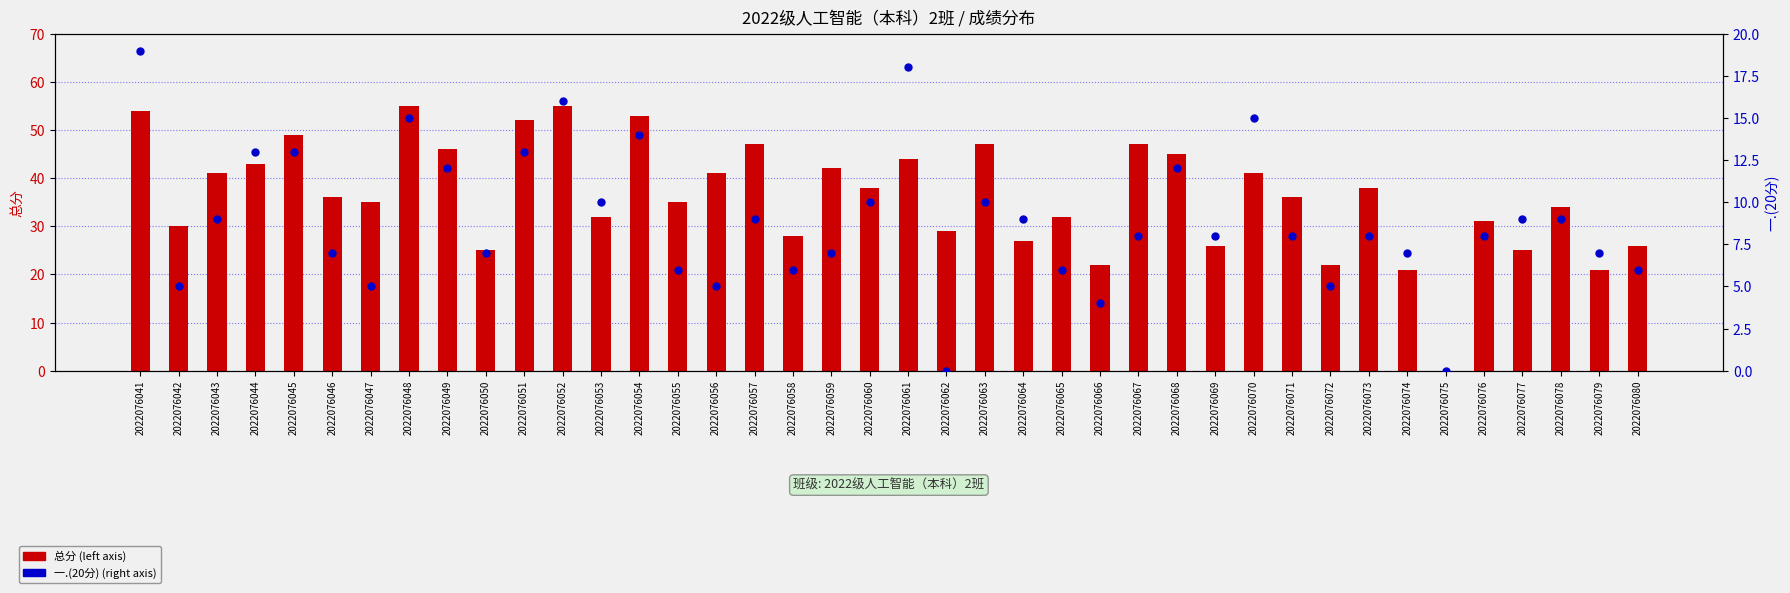

Which series contains the highest Y value?

总分